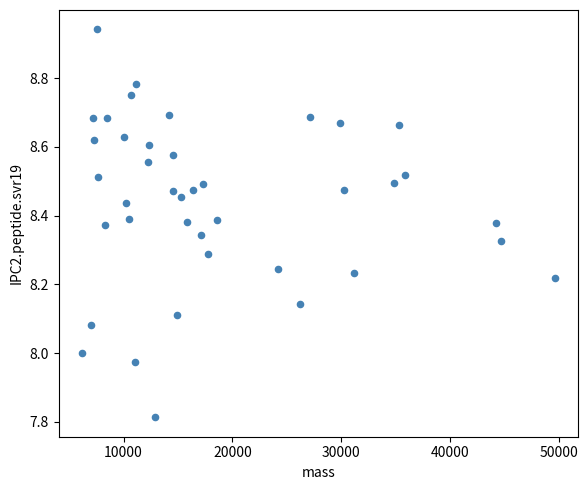

What is the range of X values (max minus min)?

43434.1